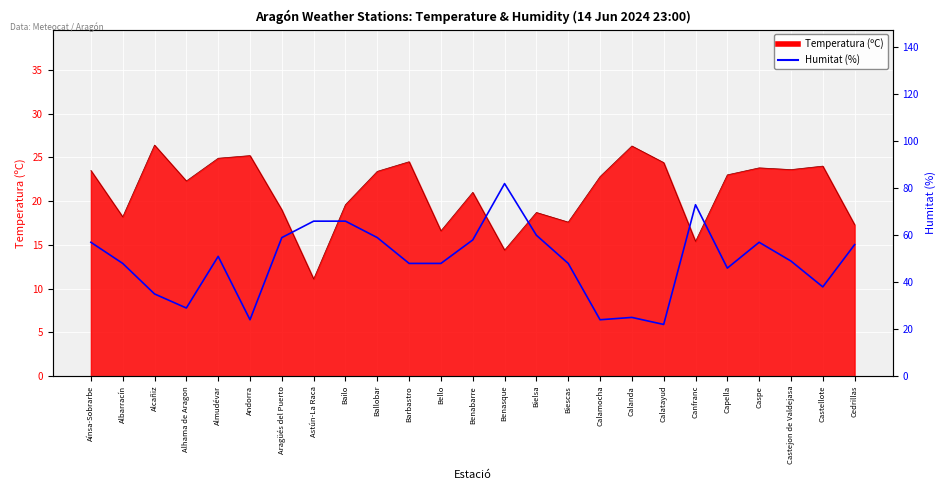

What is the difference between the maximum and minimum values?

60